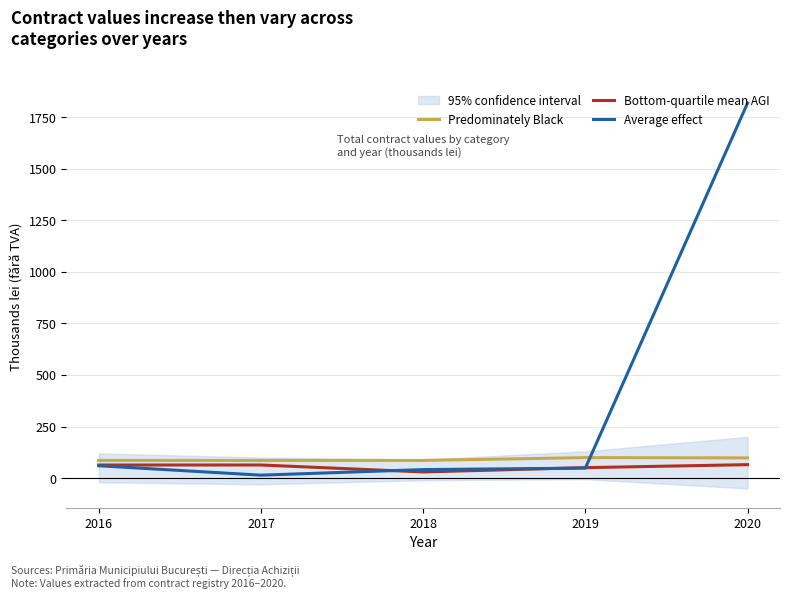

Reading right to left, list all the values displayed in this chart.

Predominately Black: 2020=98.1	2019=99.5	2018=85.8	2017=85.8	2016=85.8
Bottom-quartile mean AGI: 2020=65.3	2019=50.8	2018=30.0	2017=63.7	2016=63.7
Average effect: 2020=1818.0	2019=48.6	2018=41.5	2017=14.4	2016=60.0